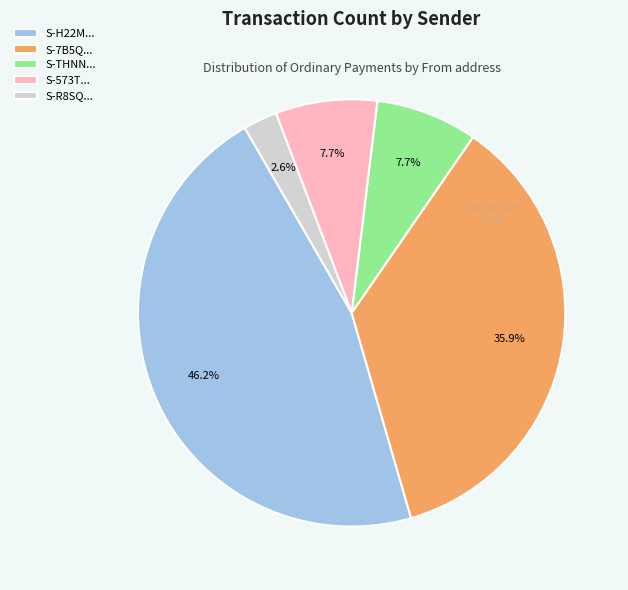

What is the largest slice in the pie chart?

S-H22M...